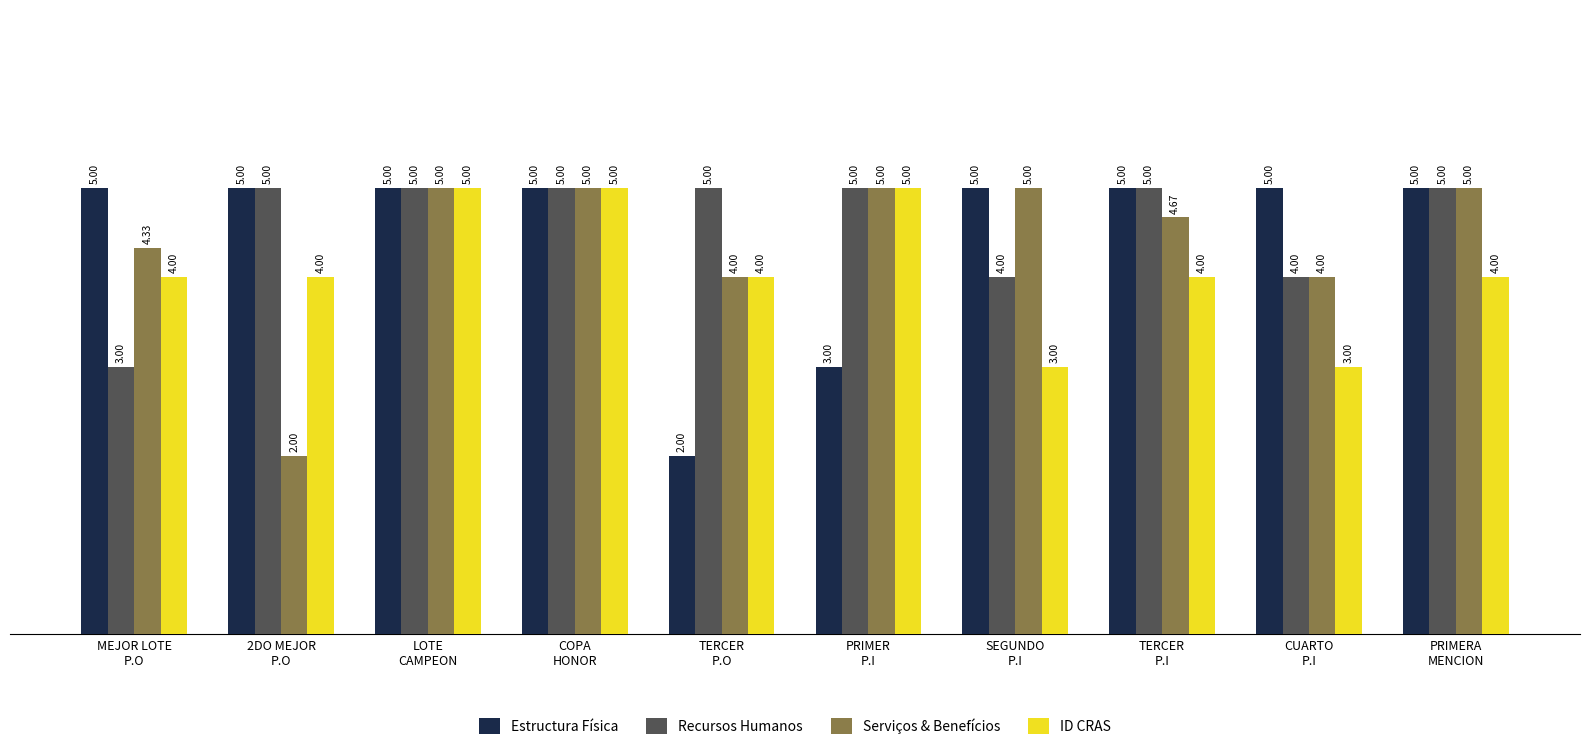

What is the label of the 5th bar from the left?

TERCER
P.O